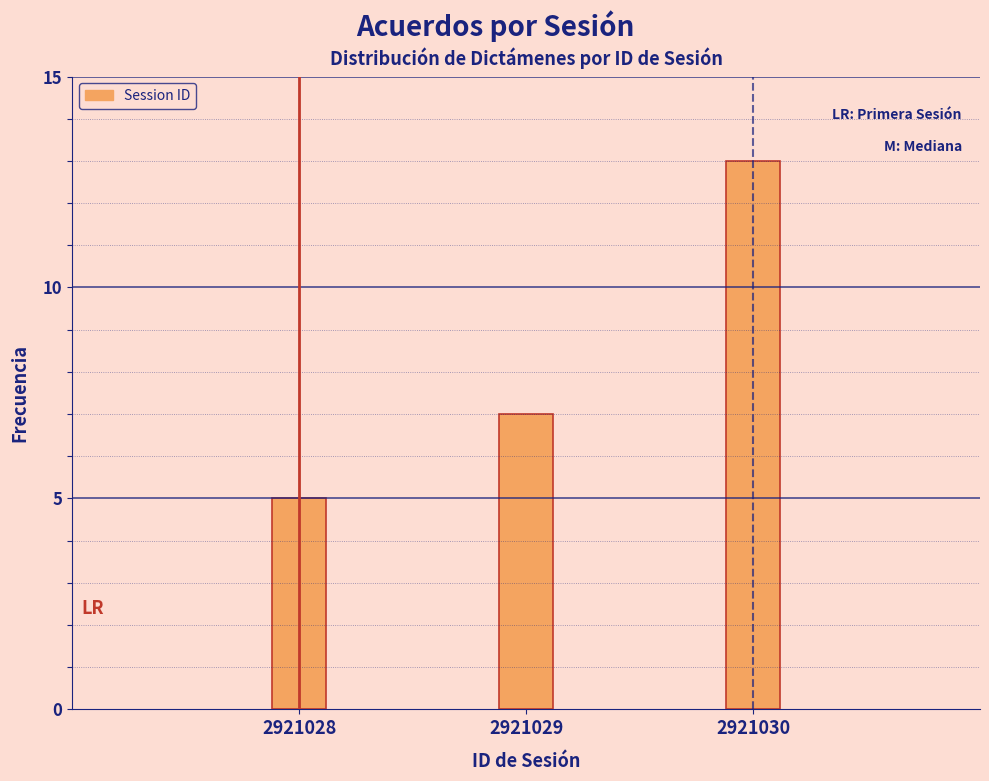

Reading right to left, extract all data points from this chart.

13	7	5